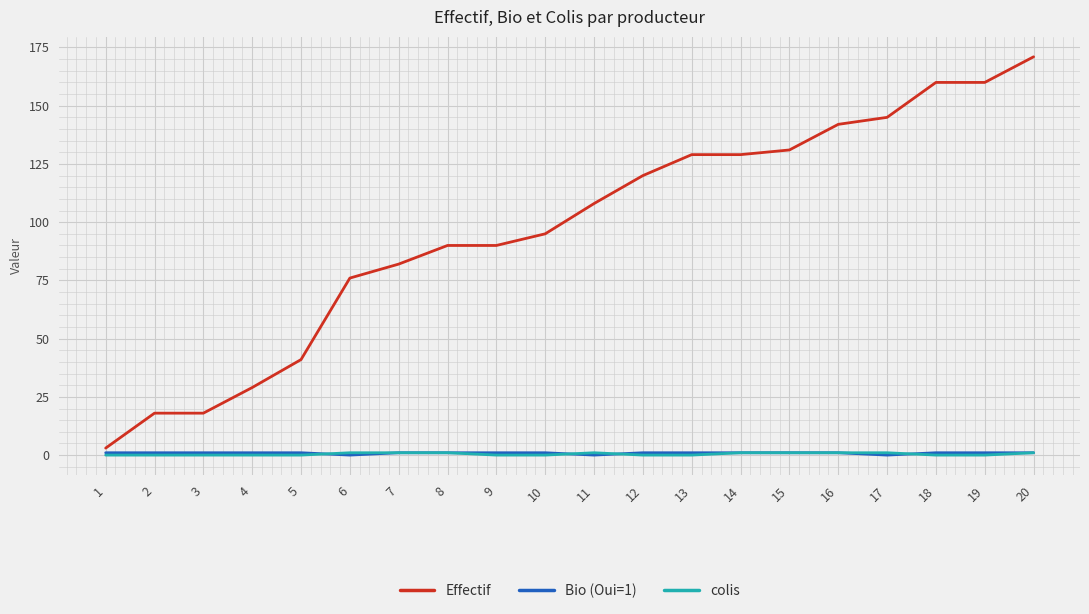

What is the difference between the maximum and minimum values in the Effectif series?

168